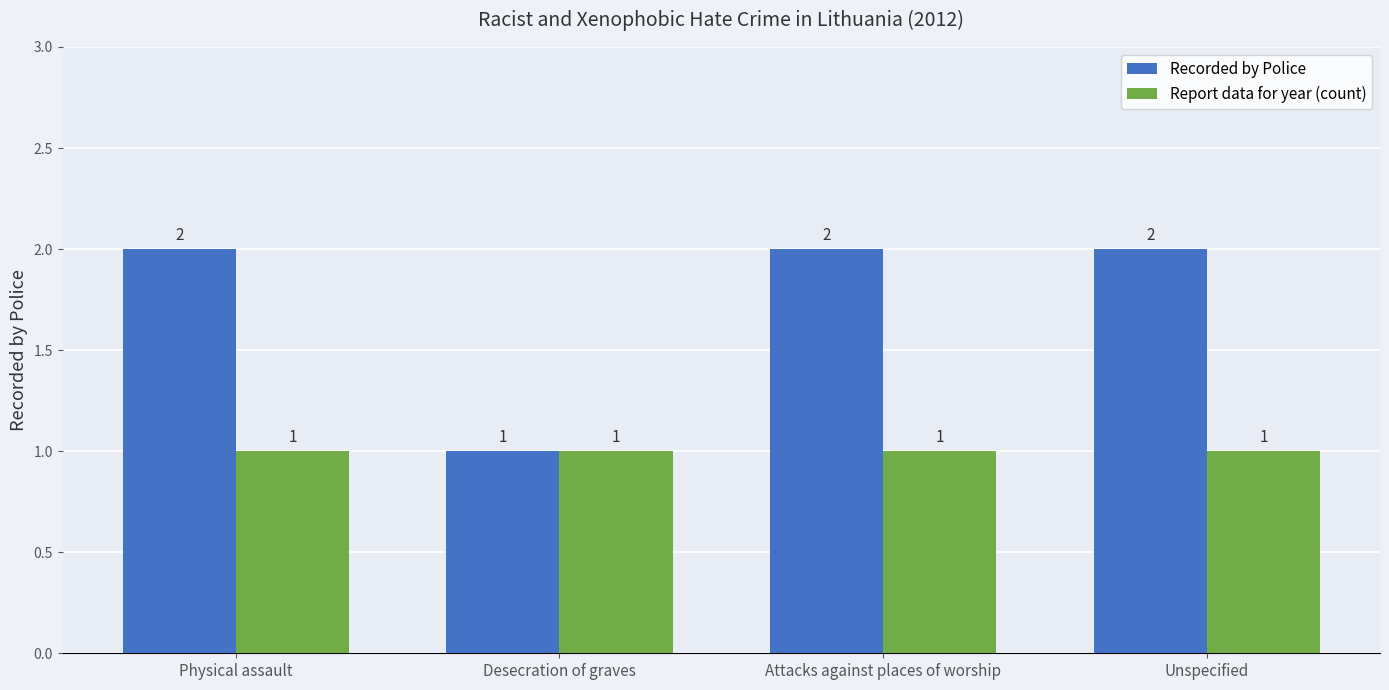

How many series are shown in this chart?

2